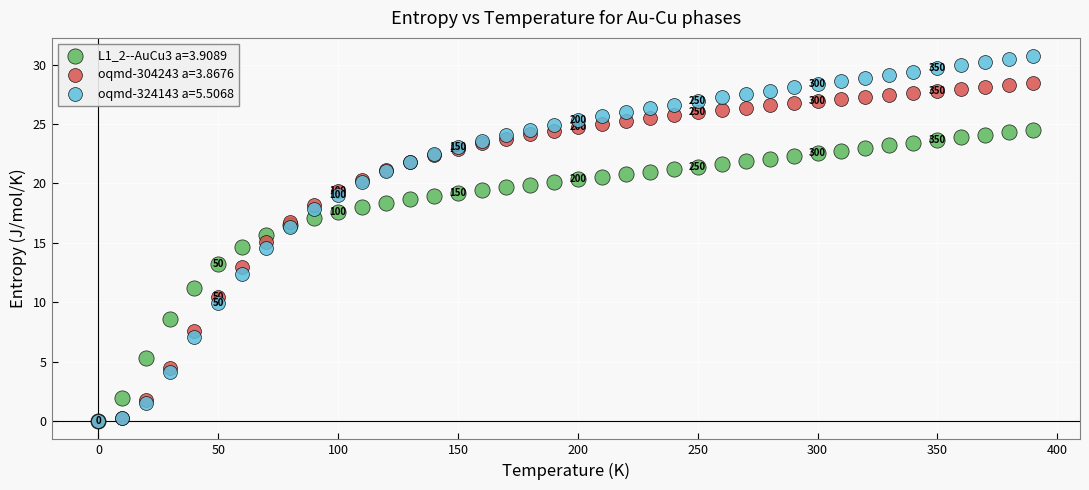

What are all the series names shown in the legend?

L1_2--AuCu3 a=3.9089, oqmd-304243 a=3.8676, oqmd-324143 a=5.5068